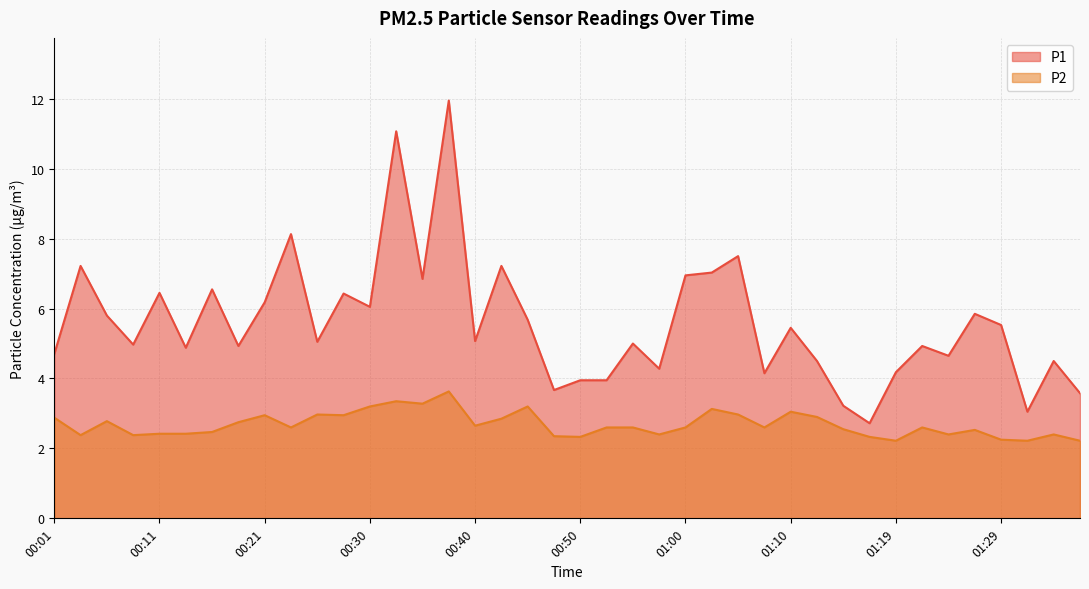

At which category does P1 reach its first local peak?

00:03